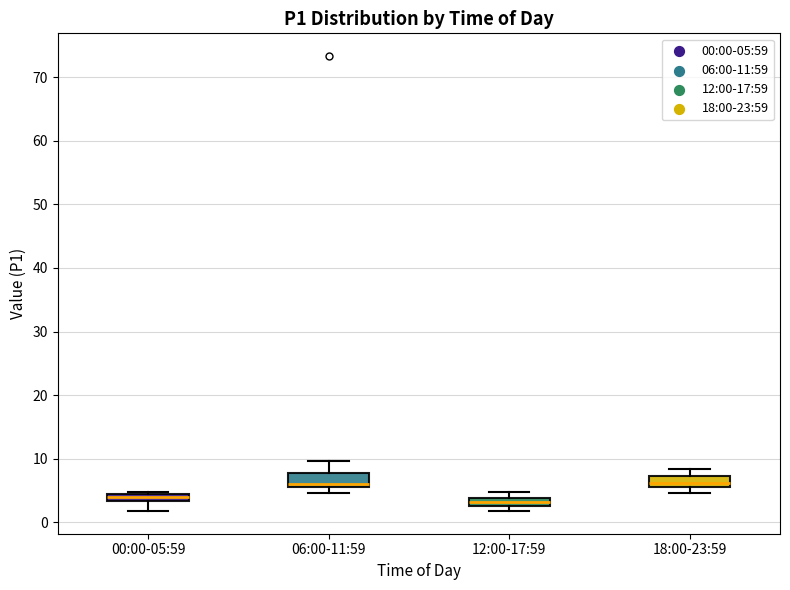

Where does the lower whisker of the box for 18:00-23:59 end on the y-axis? The values are not printed on the chart, so give them approximately, as read against the axis.

5